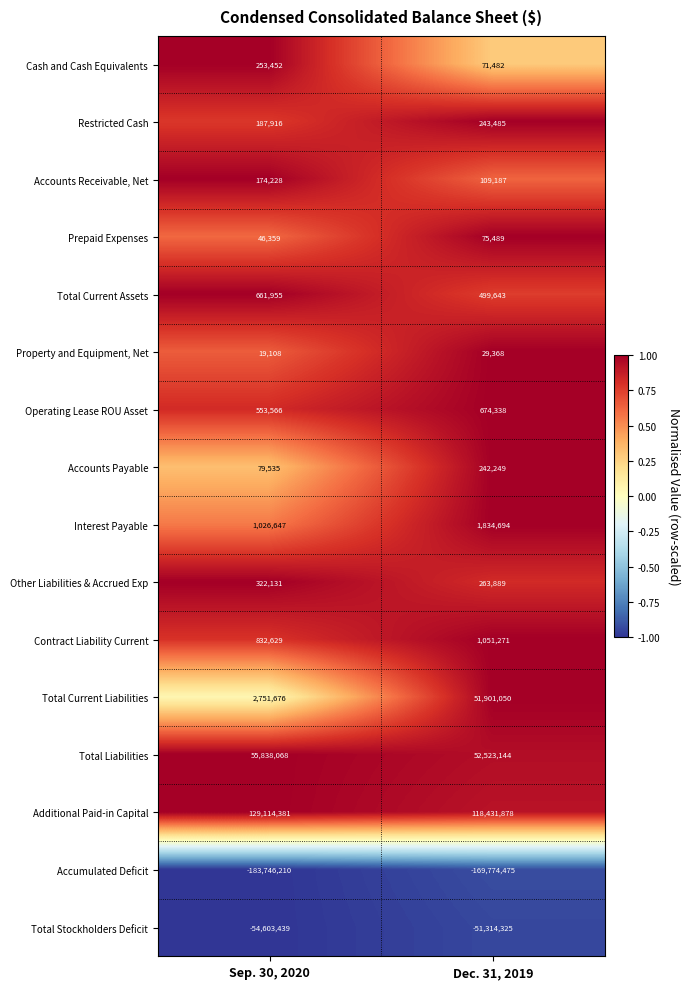

How many data points in Property and Equipment, Net are less than 29368?

1